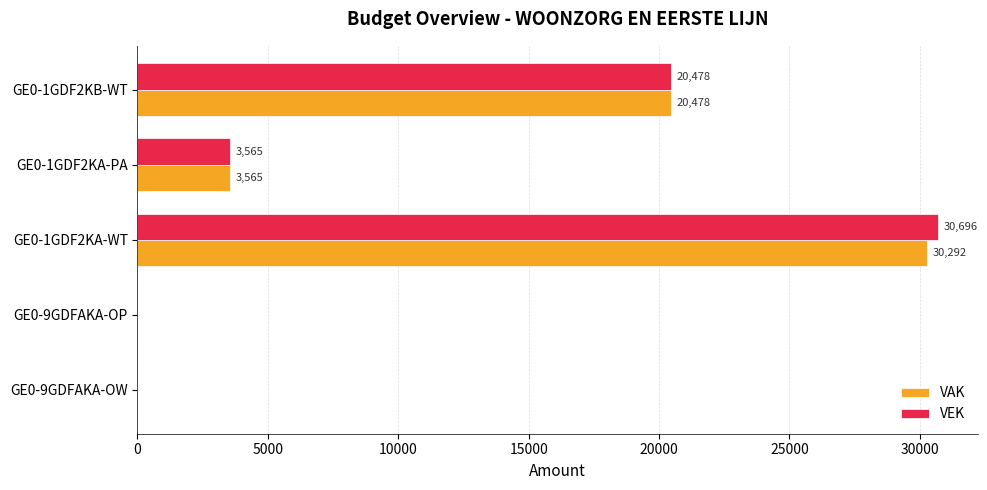

The VEK series shows 3565 at GE0-1GDF2KA-PA. True or false?

True